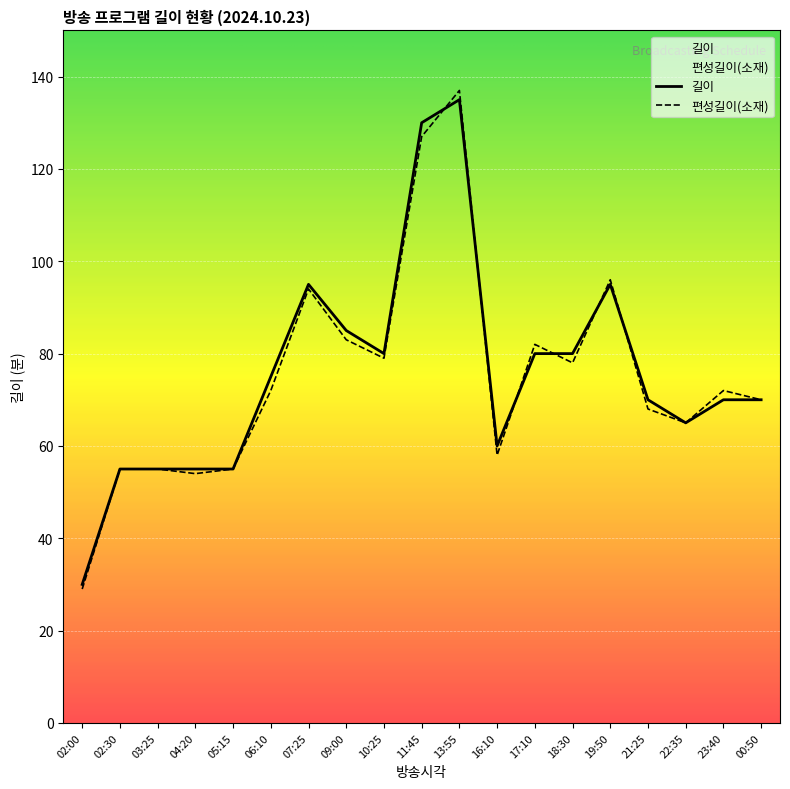

What value does the 길이 series have at 13:55, to the nearest 50?

150